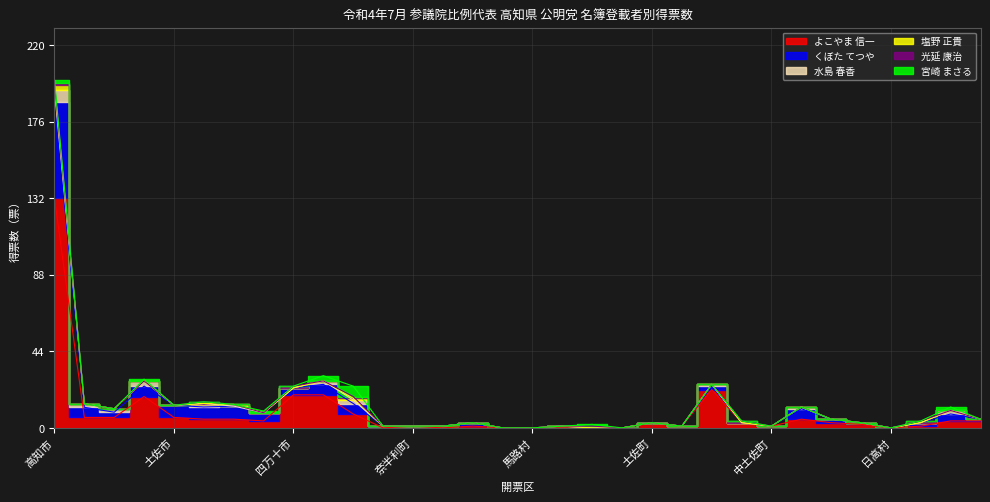

At which category does 塩野 正貴 reach its first local peak?

宿毛市